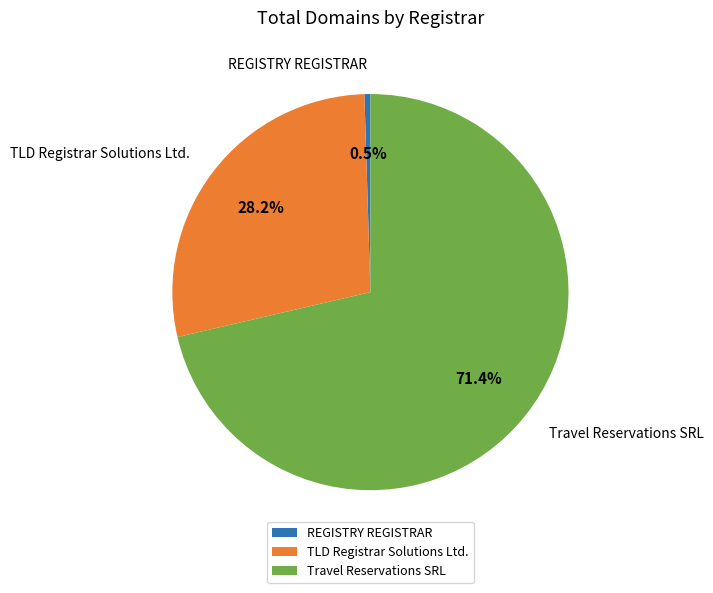

To the nearest percent, what is the difference between the REGISTRY REGISTRAR and Travel Reservations SRL slice percentages?

71%